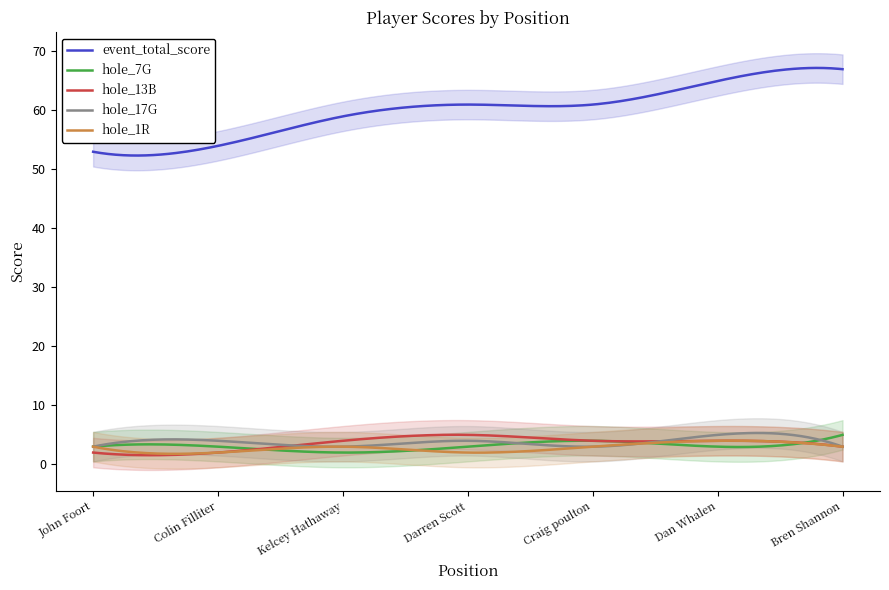

What is the greatest value displayed?

67